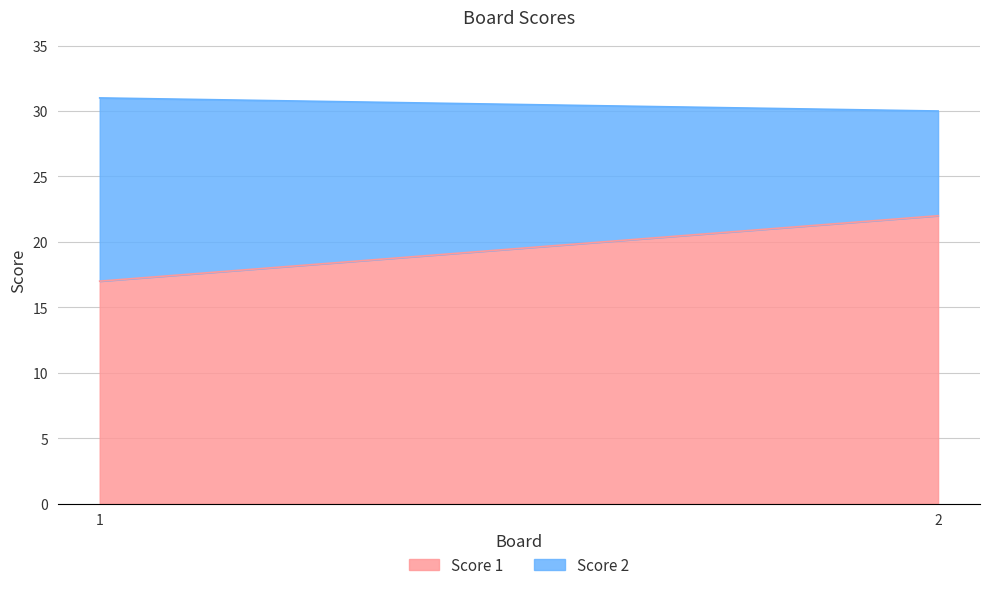

What is the value of the Score 1 point at the 1st from the left?

17